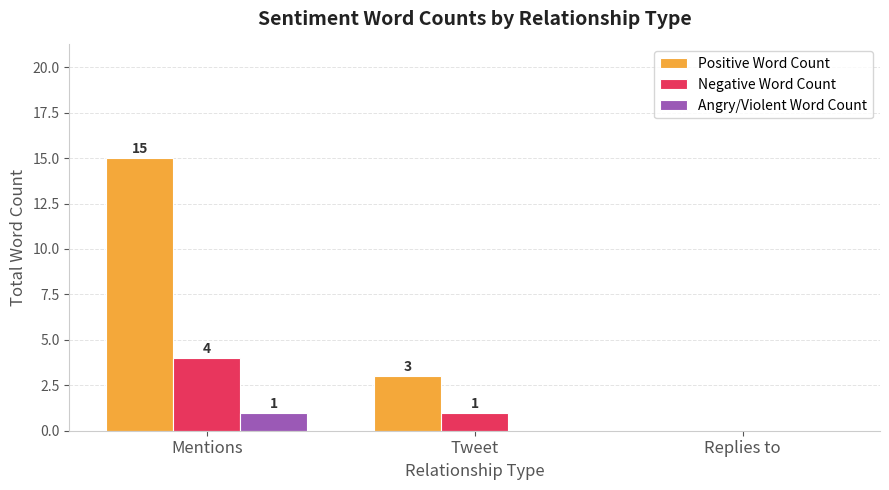

True or false: Angry/Violent Word Count has a value of 0 at Replies to.

True